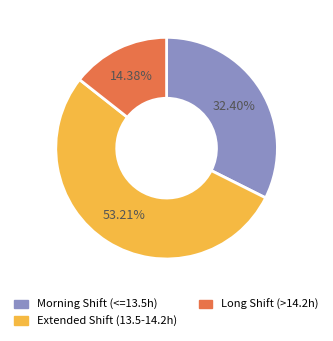

Rank the categories by value from highest to lowest.

Extended Shift (13.5-14.2h), Morning Shift (<=13.5h), Long Shift (>14.2h)